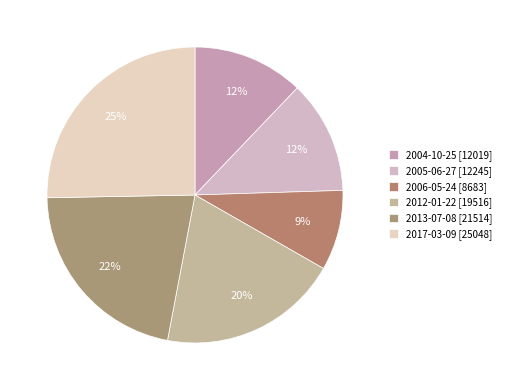

How many slices are in this pie chart?

6